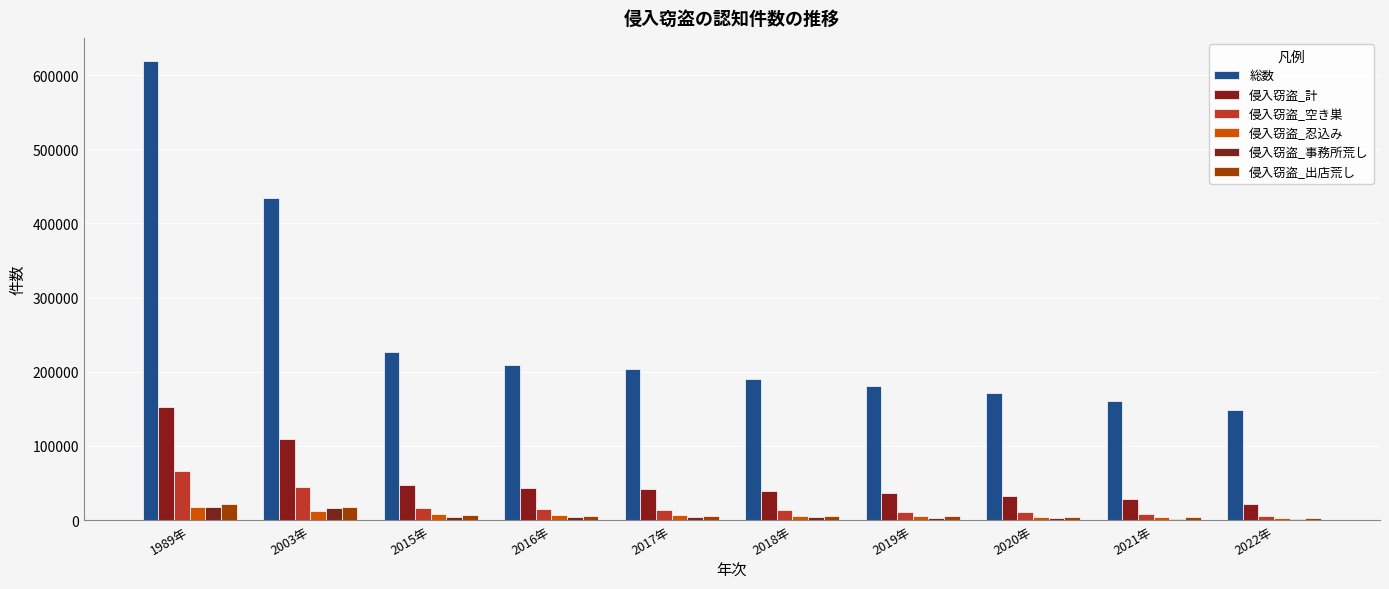

How many groups of bars are there?

10